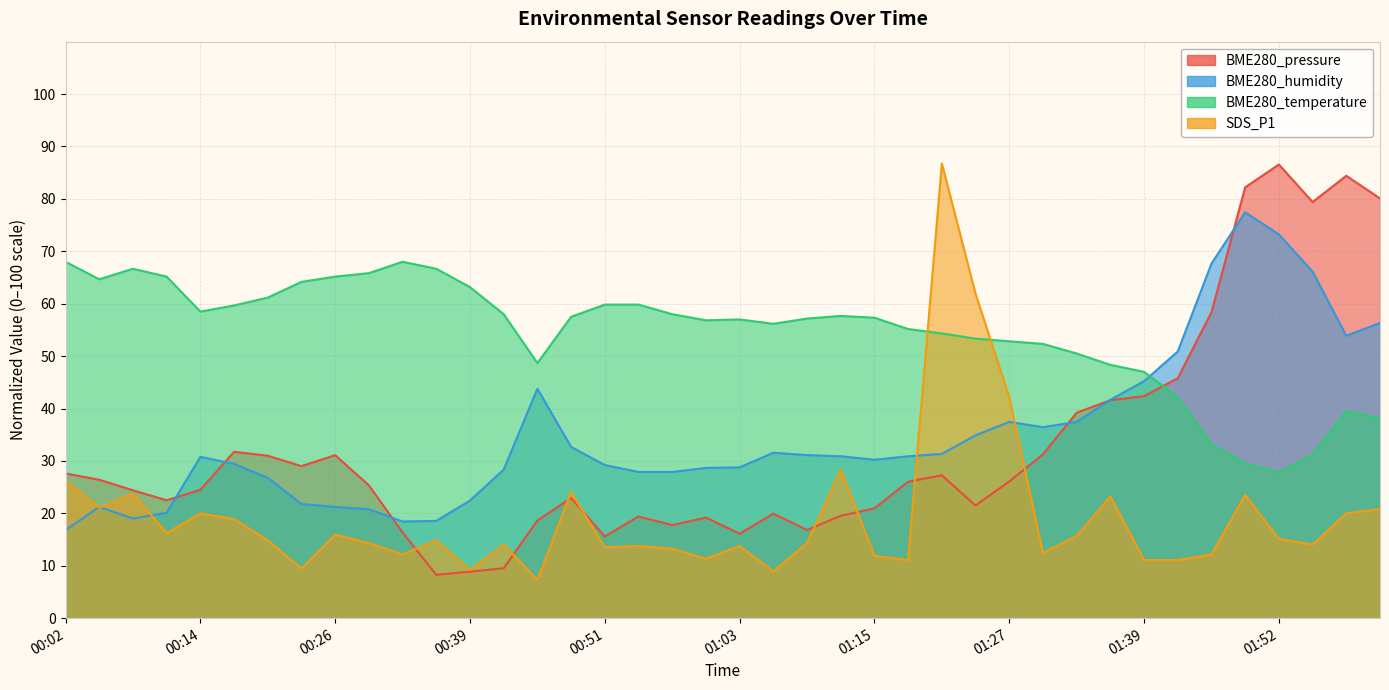

Where is the first local maximum for BME280_pressure?

00:17